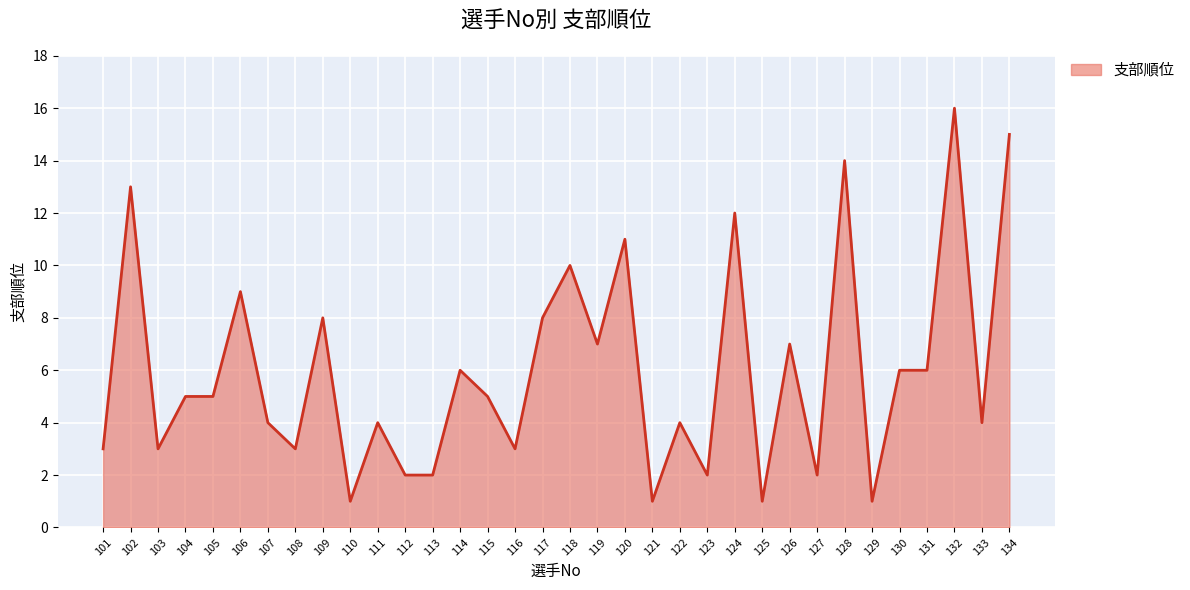

What is the difference between the values at 109 and 108?

5